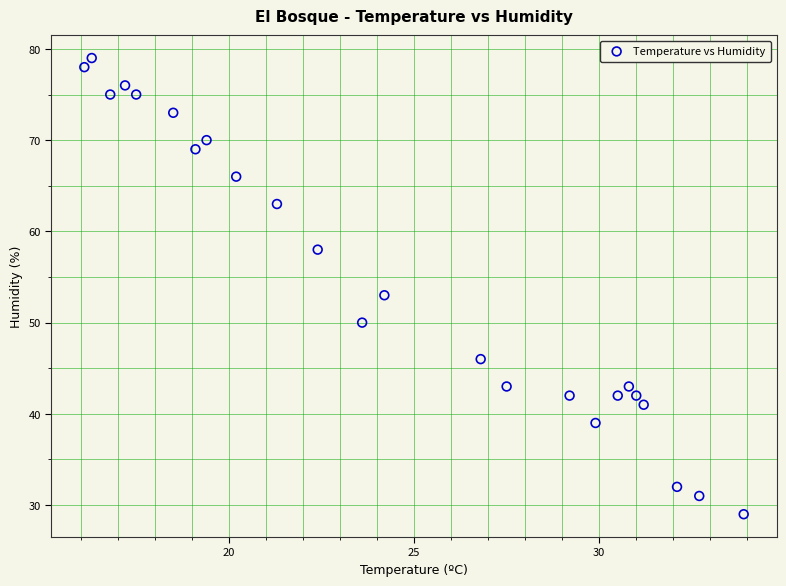

What Y value in the scatter plot is closest to 54?

53